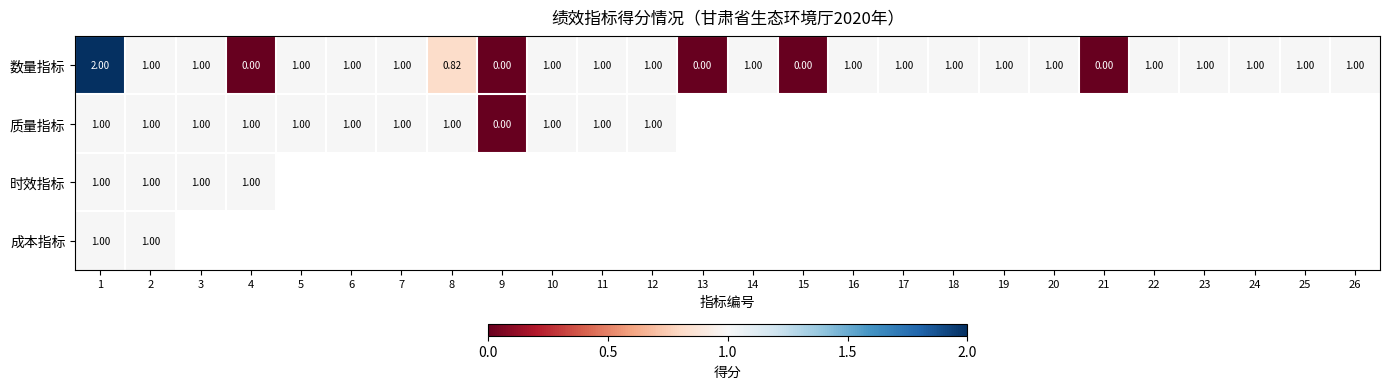

How many values in 数量指标 are above zero?

21